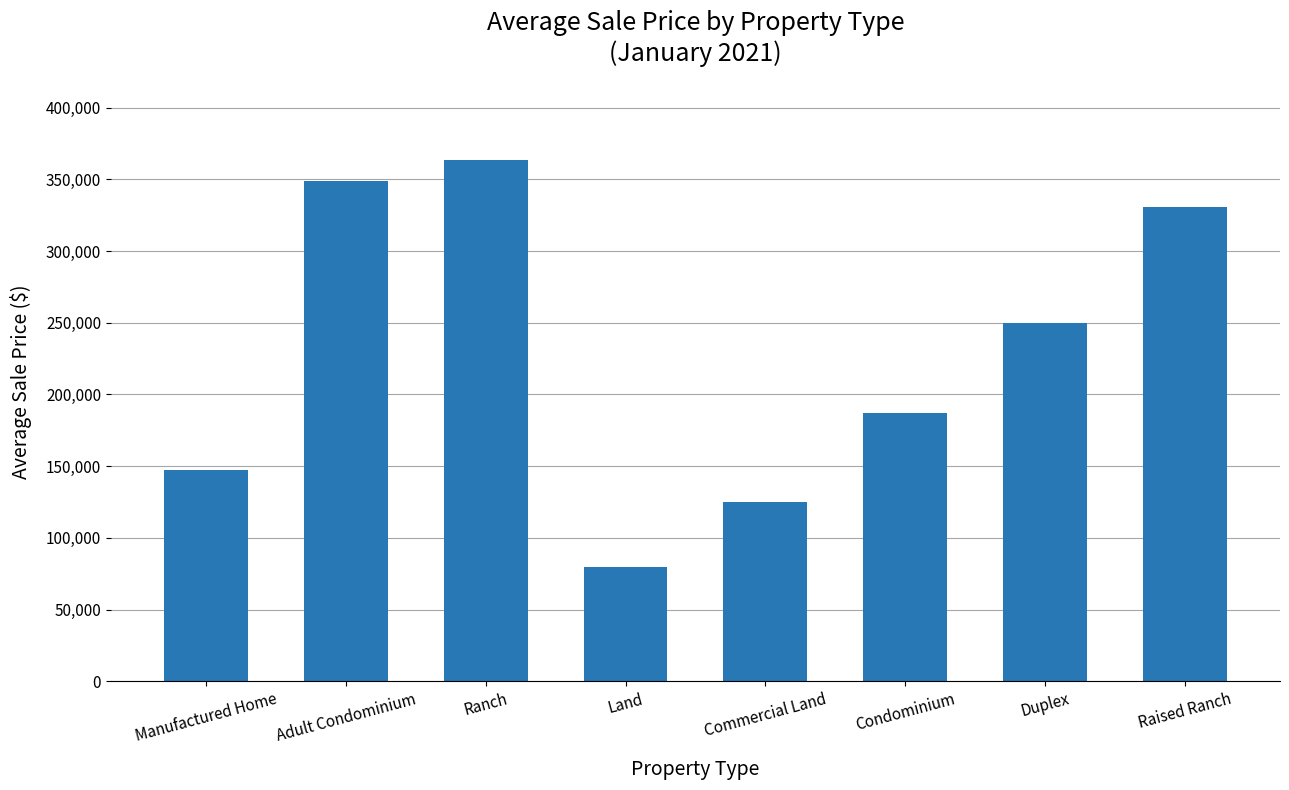

How many bars are there in total?

8